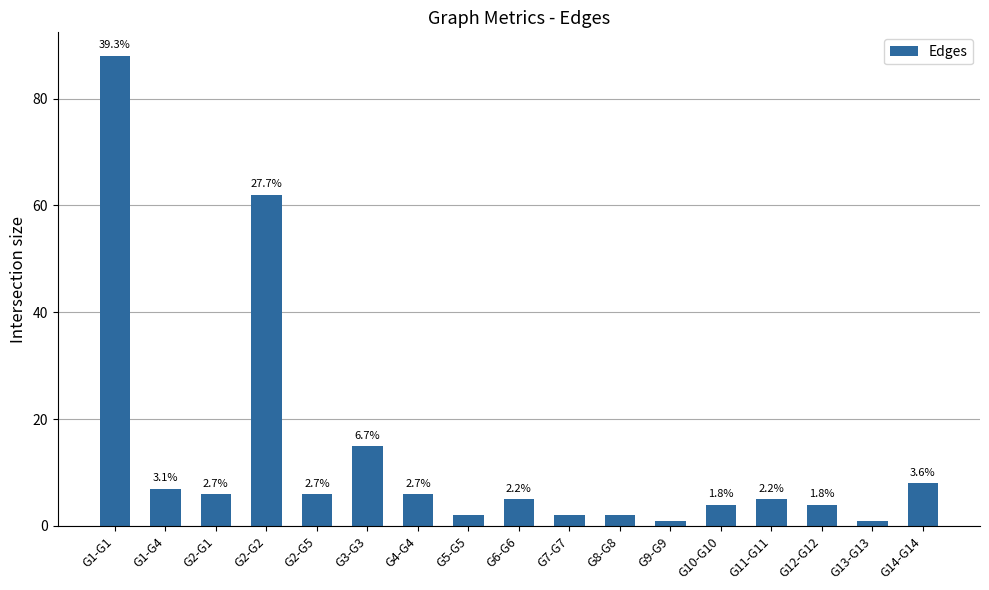

Are the bars horizontal?

No